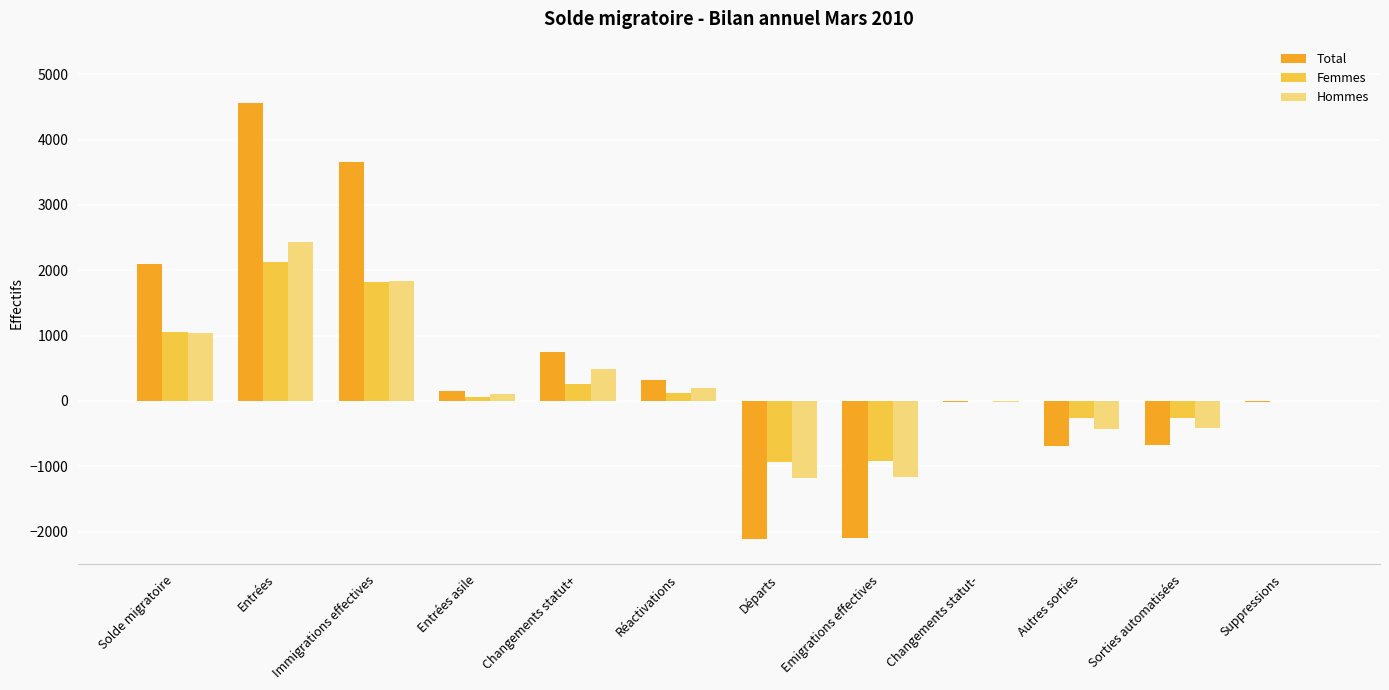

Count the number of data series in this chart.

3